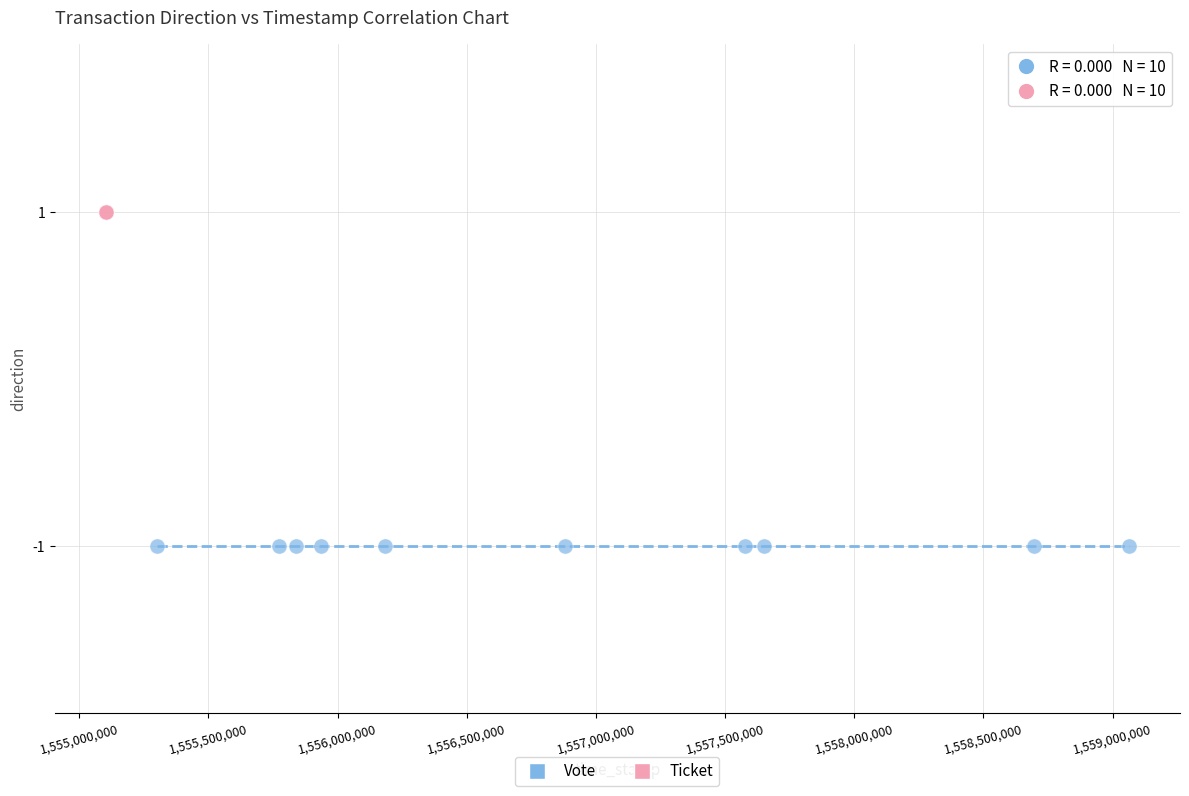

Which series reaches the maximum Y coordinate?

Ticket